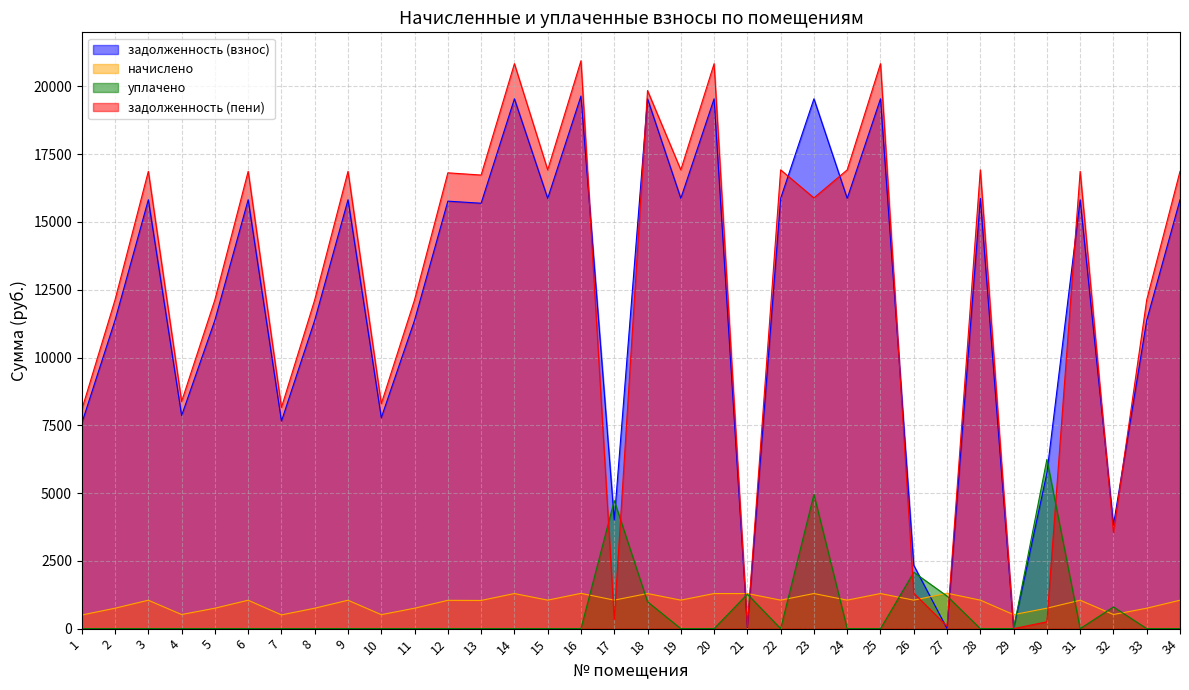

What is the value of the задолженность (пени) point at the 28th from the left?

16921.5